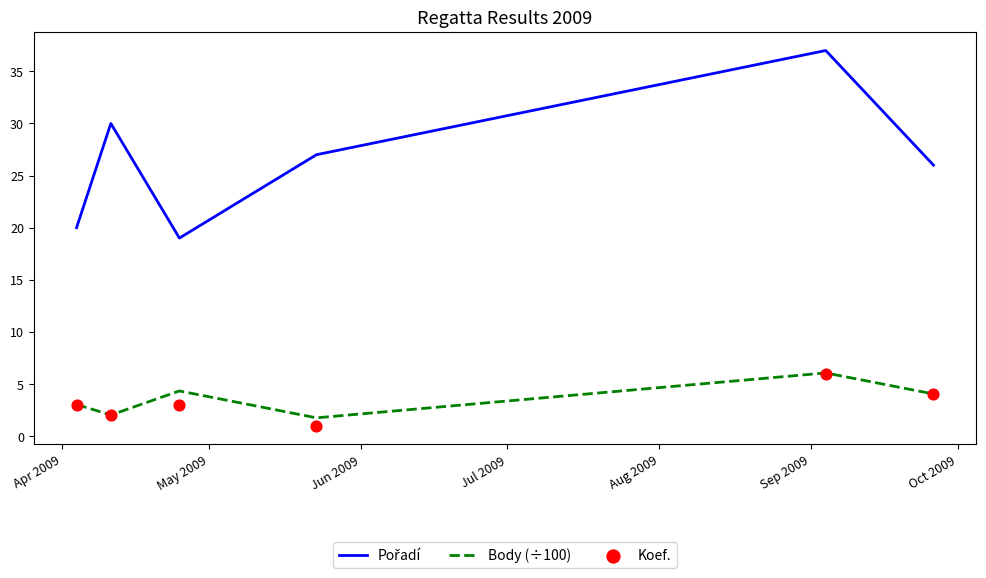

What is the maximum value for Body (÷100)?

6.1